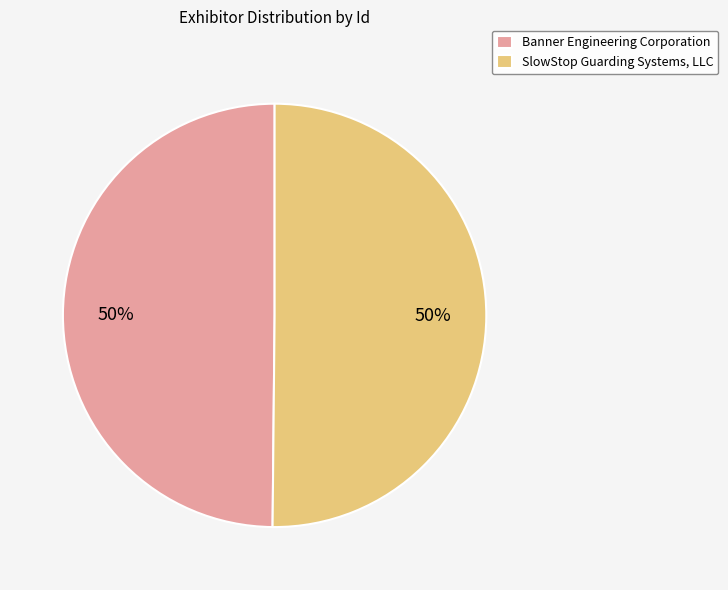

How many slices are in this pie chart?

2